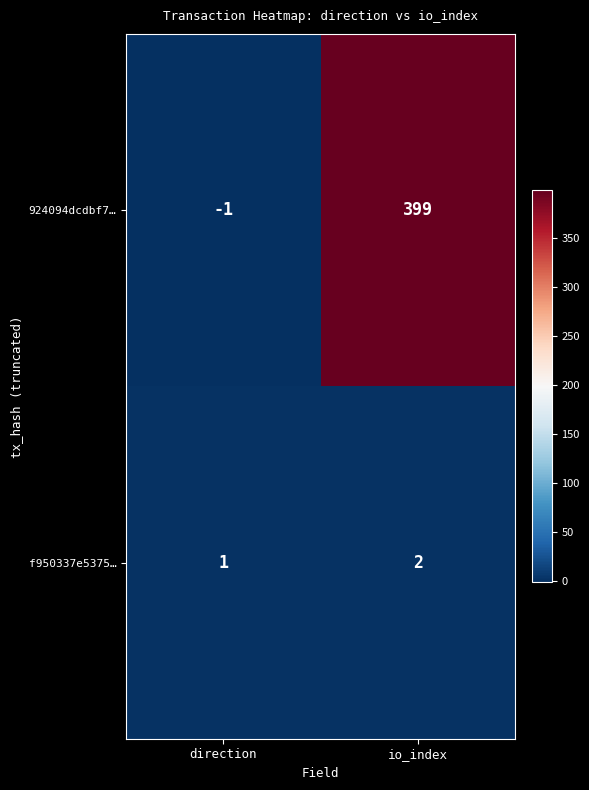

What is the greatest value displayed?

399